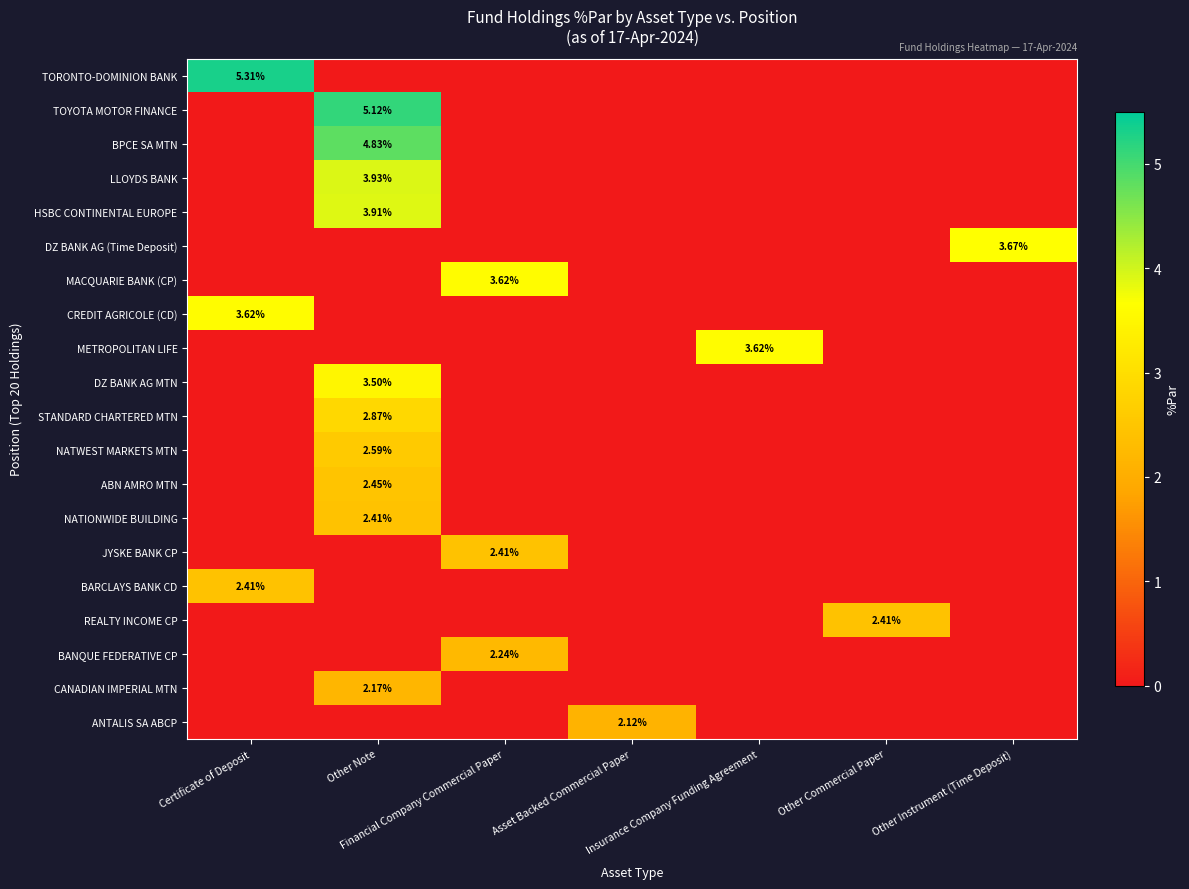

Is the value of CANADIAN IMPERIAL MTN at Insurance Company Funding Agreement greater than the value of HSBC CONTINENTAL EUROPE at Insurance Company Funding Agreement?

No